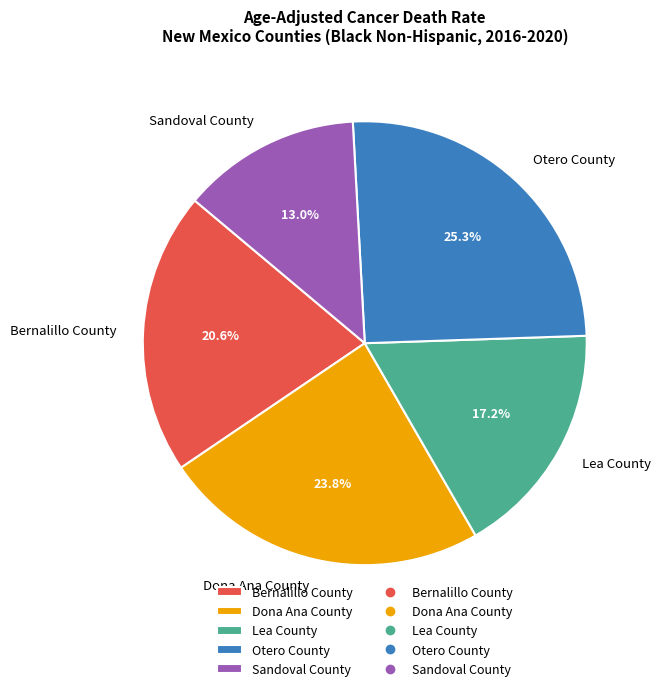

The Sandoval County slice represents 7% of the pie. True or false?

False